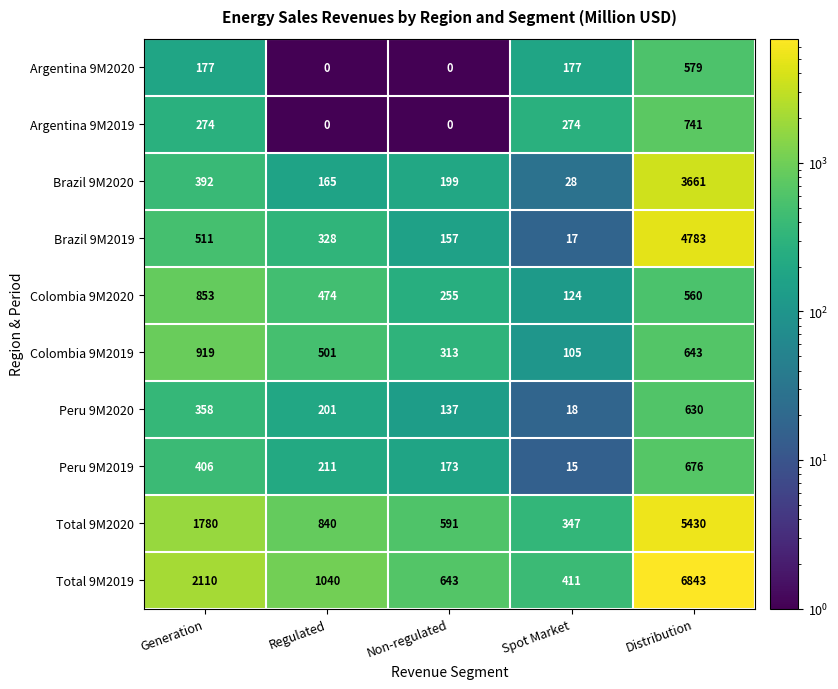

What is the difference between the maximum and minimum values in the Colombia 9M2020 series?

729